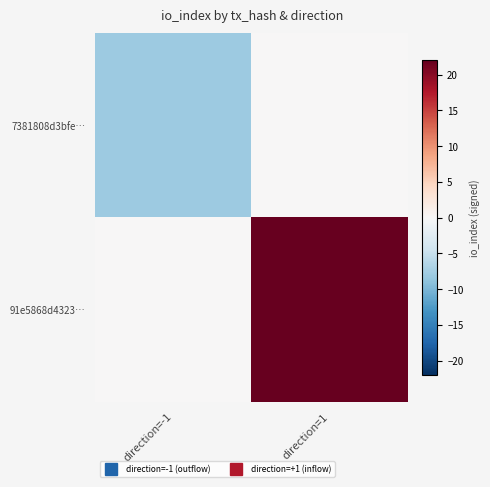

Which series has the largest total across all categories?

91e5868d4323…